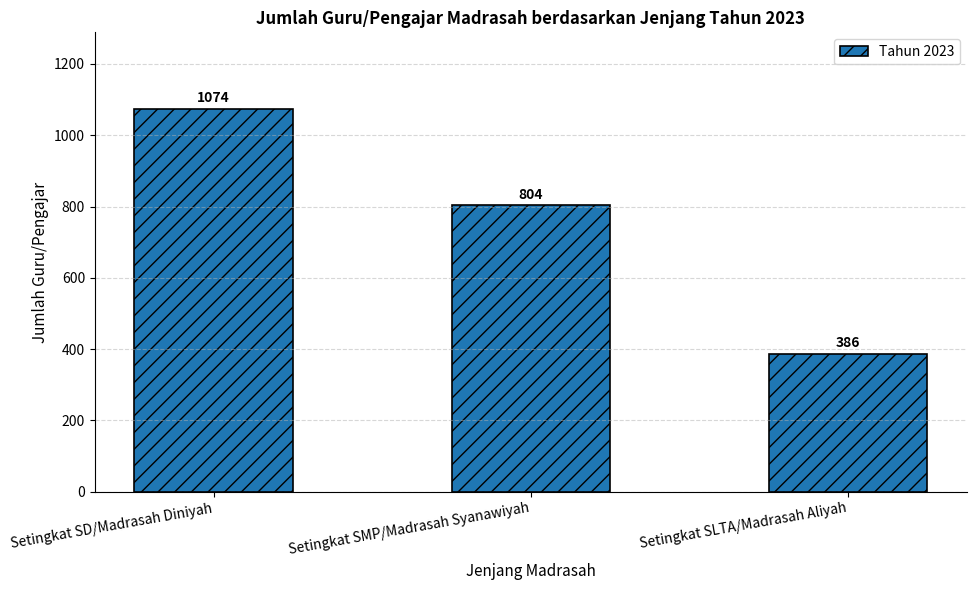

What is the value of the 3rd bar from the left?

386